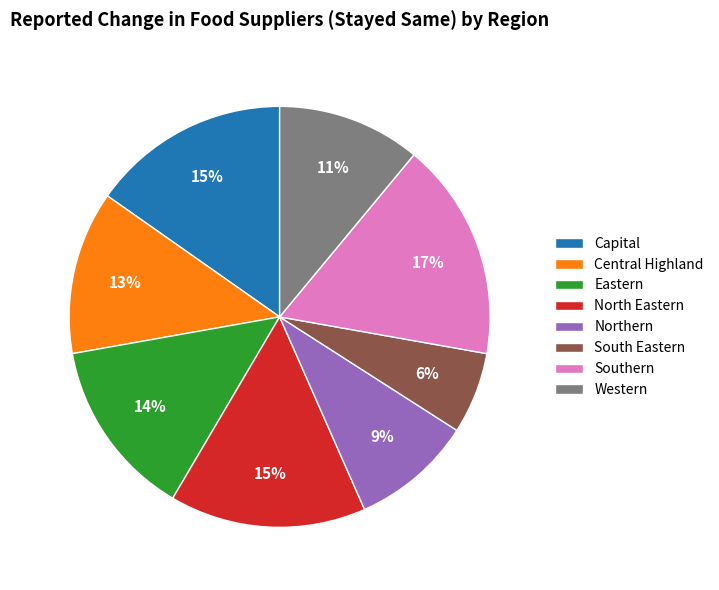

Which category has the biggest portion of the pie?

Southern